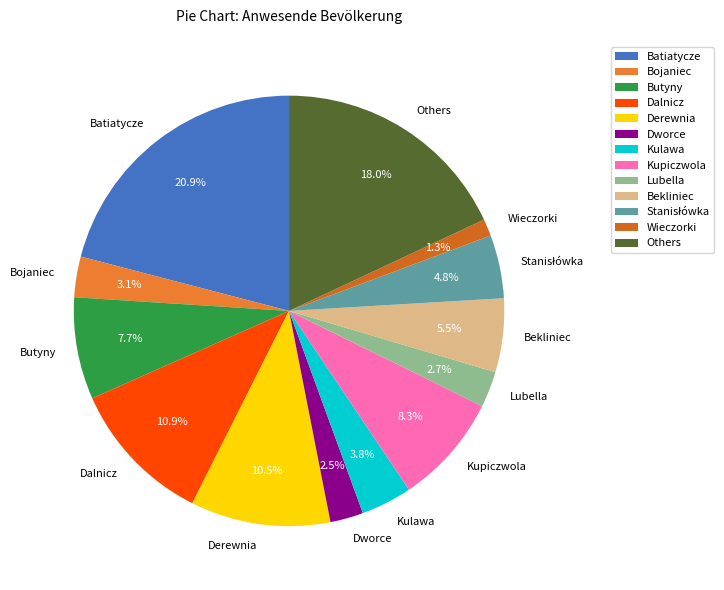

What is the smallest slice in the pie chart?

Wieczorki